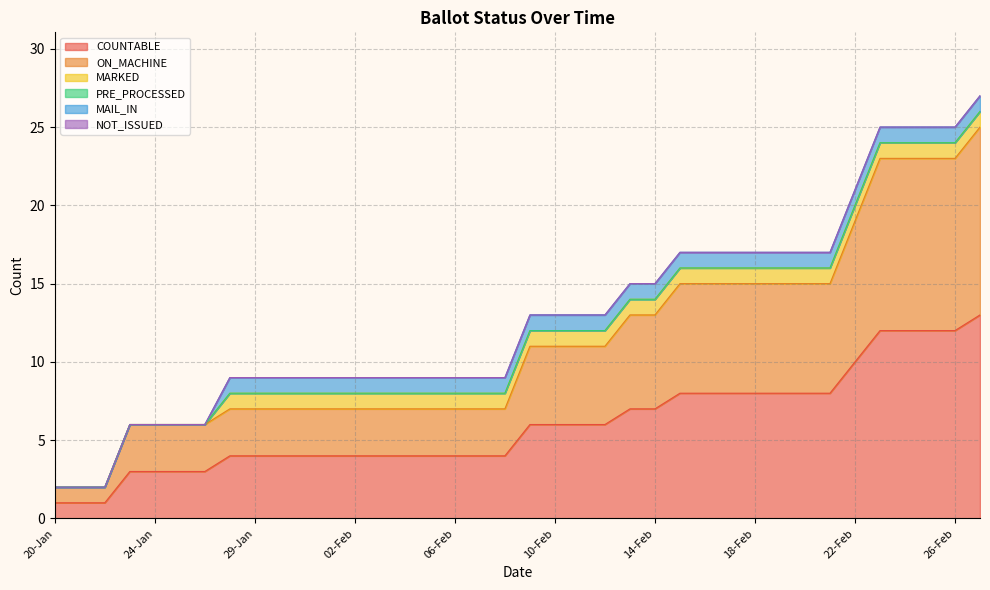

What is the label of the 12th point from the left?

01-Feb